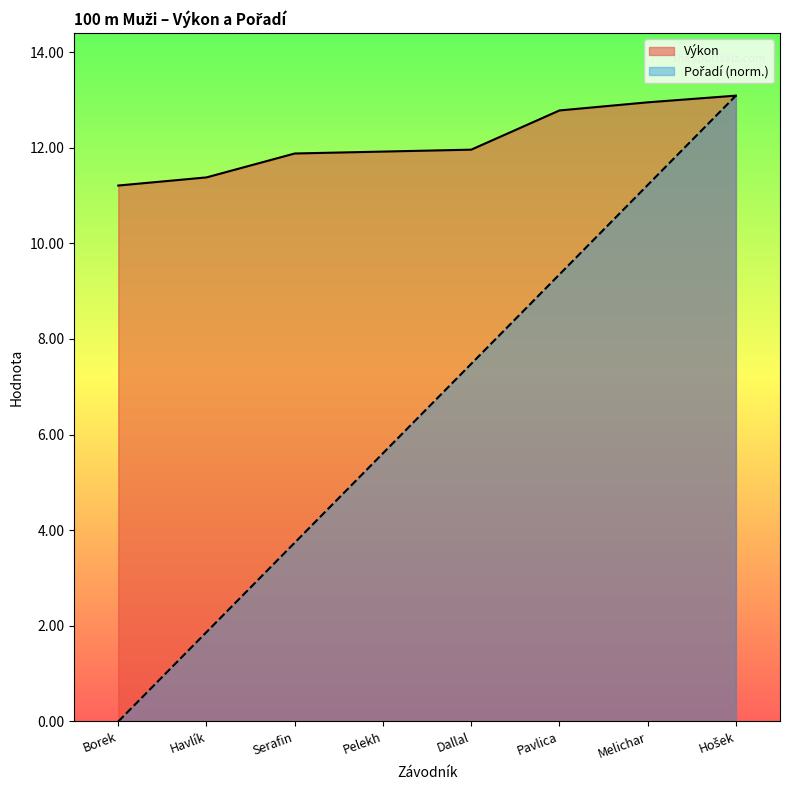

Between Borek and Serafin, which series saw the biggest shift?

Pořadí